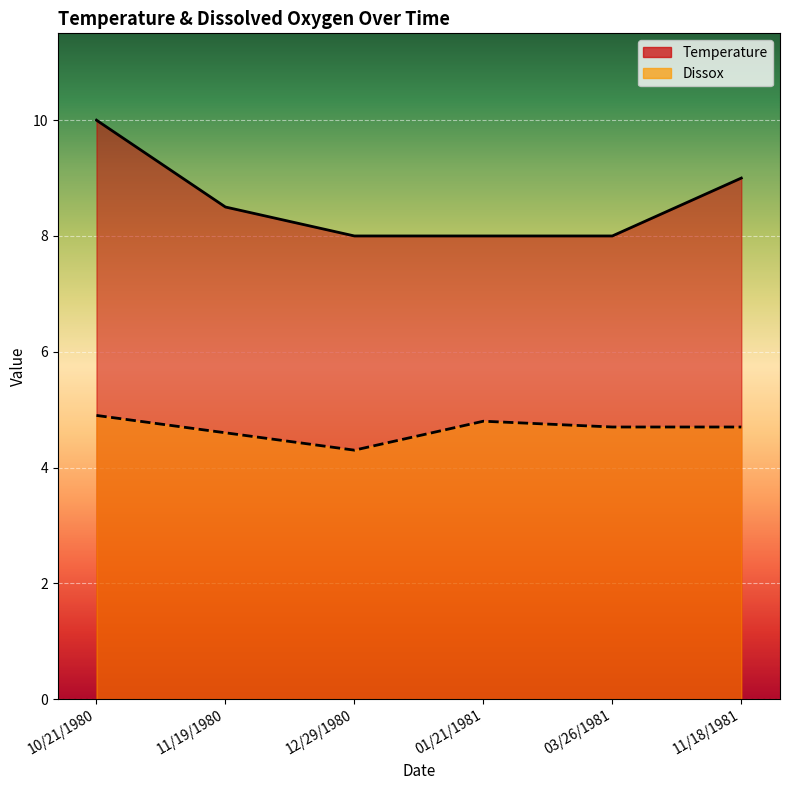

Between 10/21/1980 and 03/26/1981, which series saw the biggest shift?

Temperature